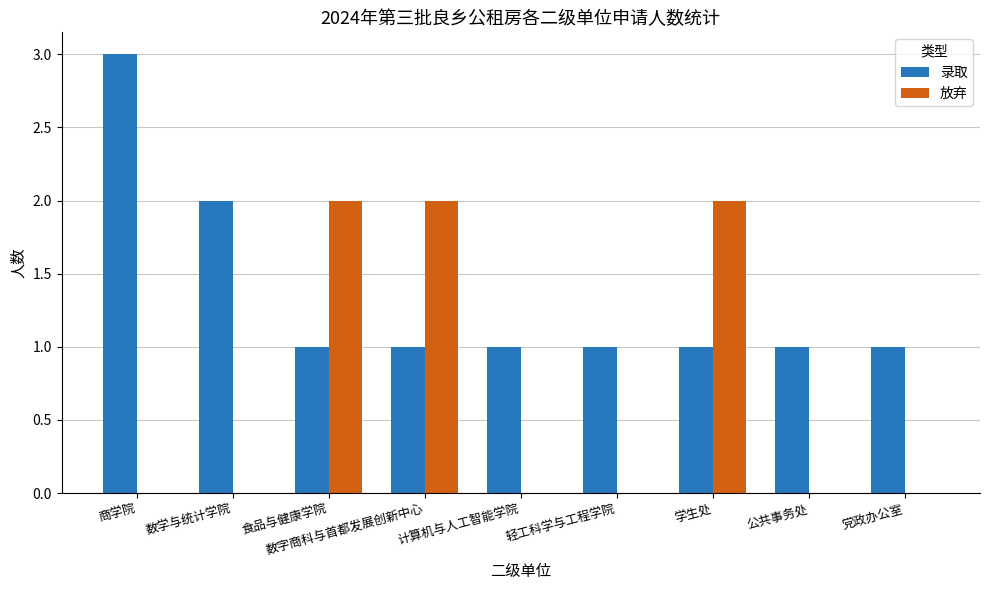

What is the total value across all series at 食品与健康学院?

3